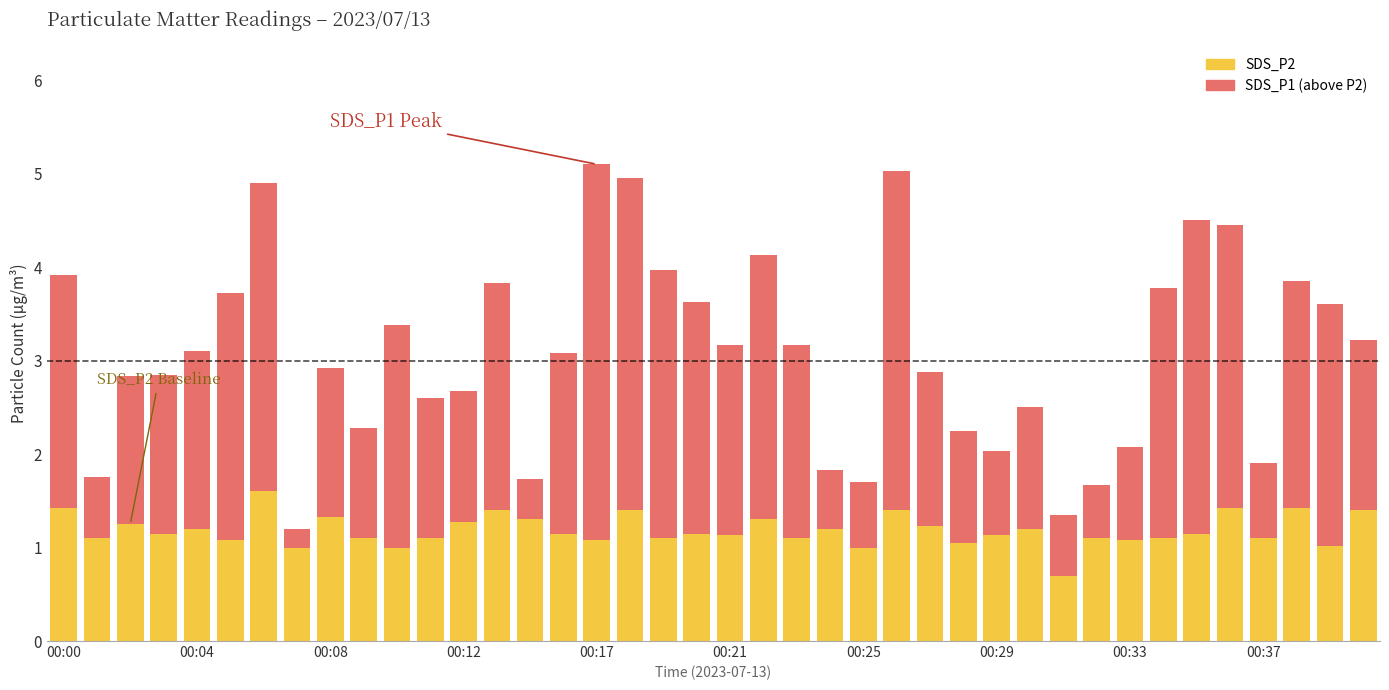

Does the chart contain stacked bars?

Yes